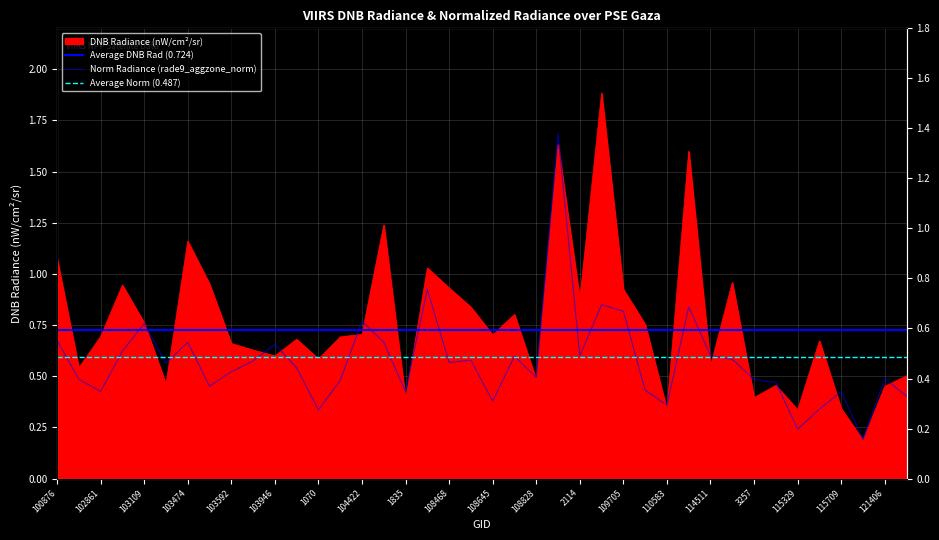

At 103474, list the series in order from smallest to largest.

rade9_aggzone_norm, dnbrad